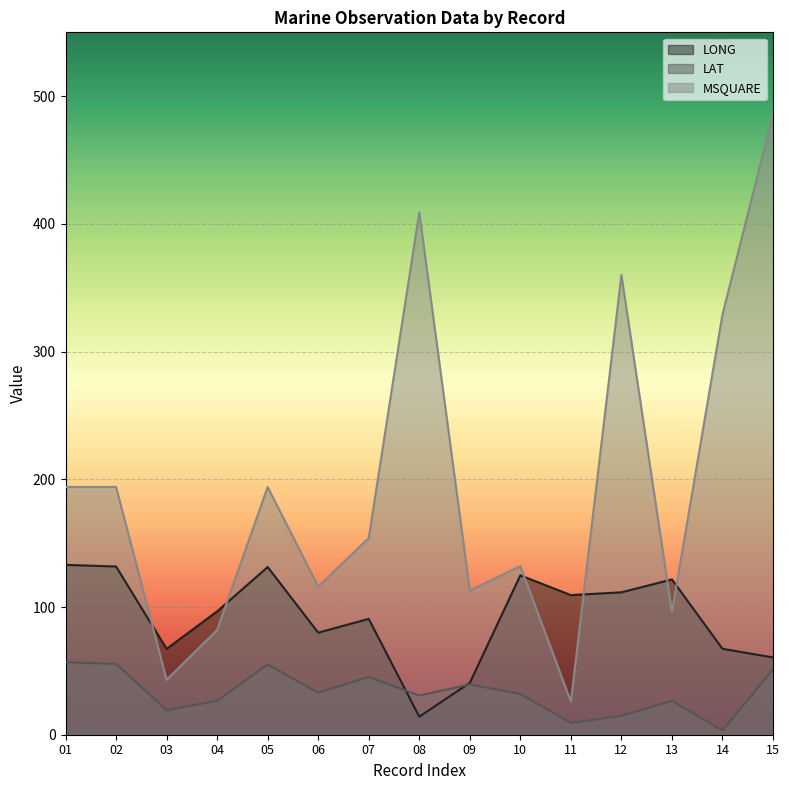

How many values in the LONG series exceed 96?

8